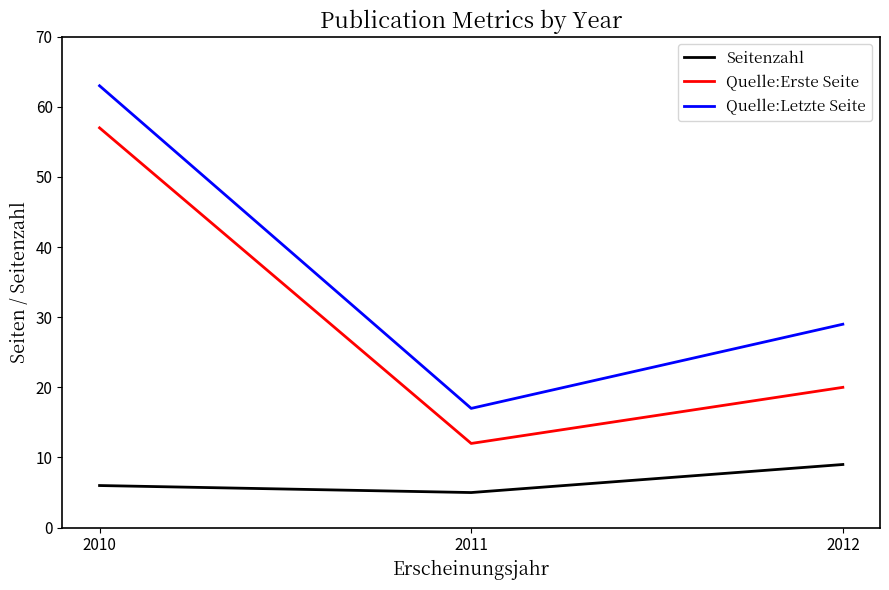

True or false: Seitenzahl has a value of 9 at 2012.

True